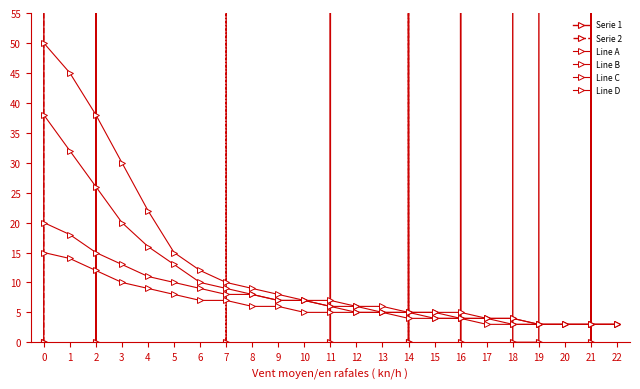

Read the Line C value at 22.

3